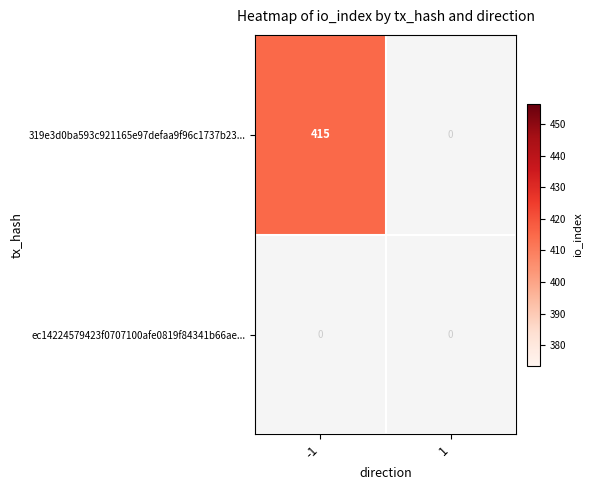

Which series has the largest total across all categories?

319e3d0ba593c921165e97defaa9f96c1737b23...